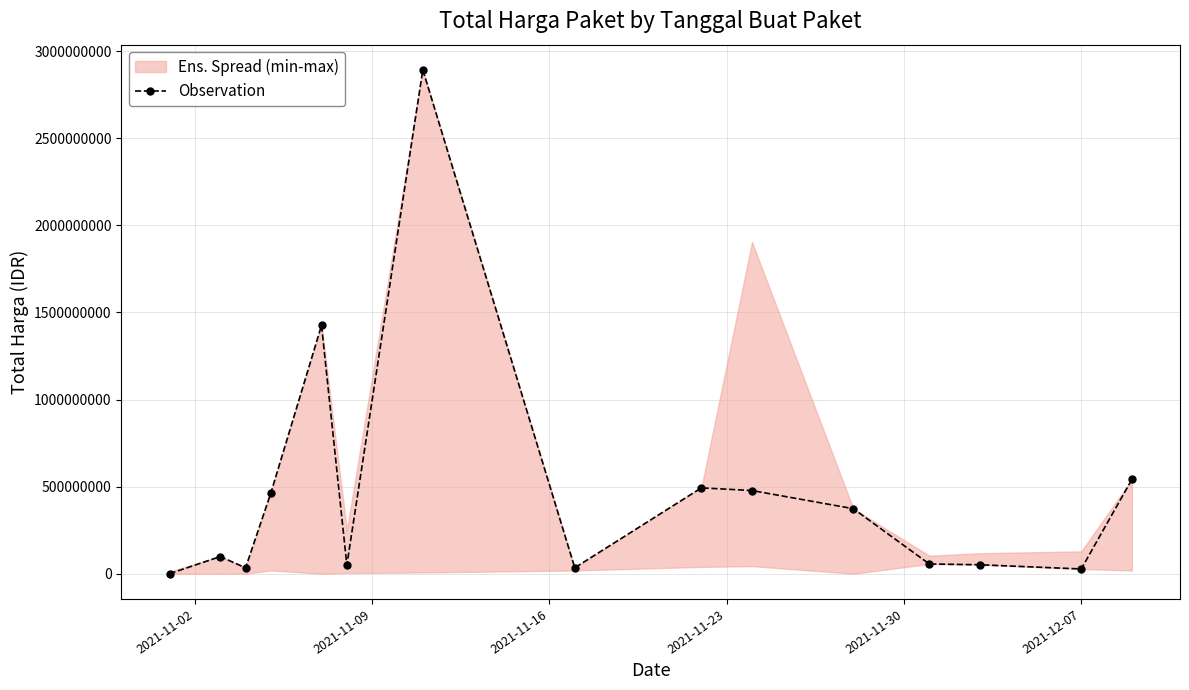

What is the highest value of the Observation series?

2892122000